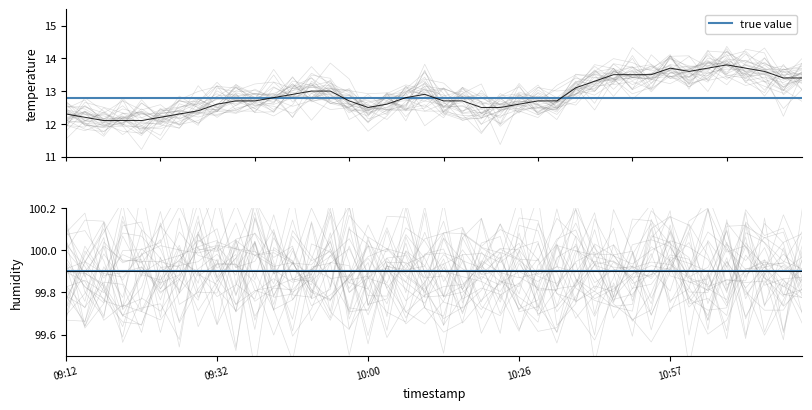

Between 11:11 and 09:27, which is larger?

11:11